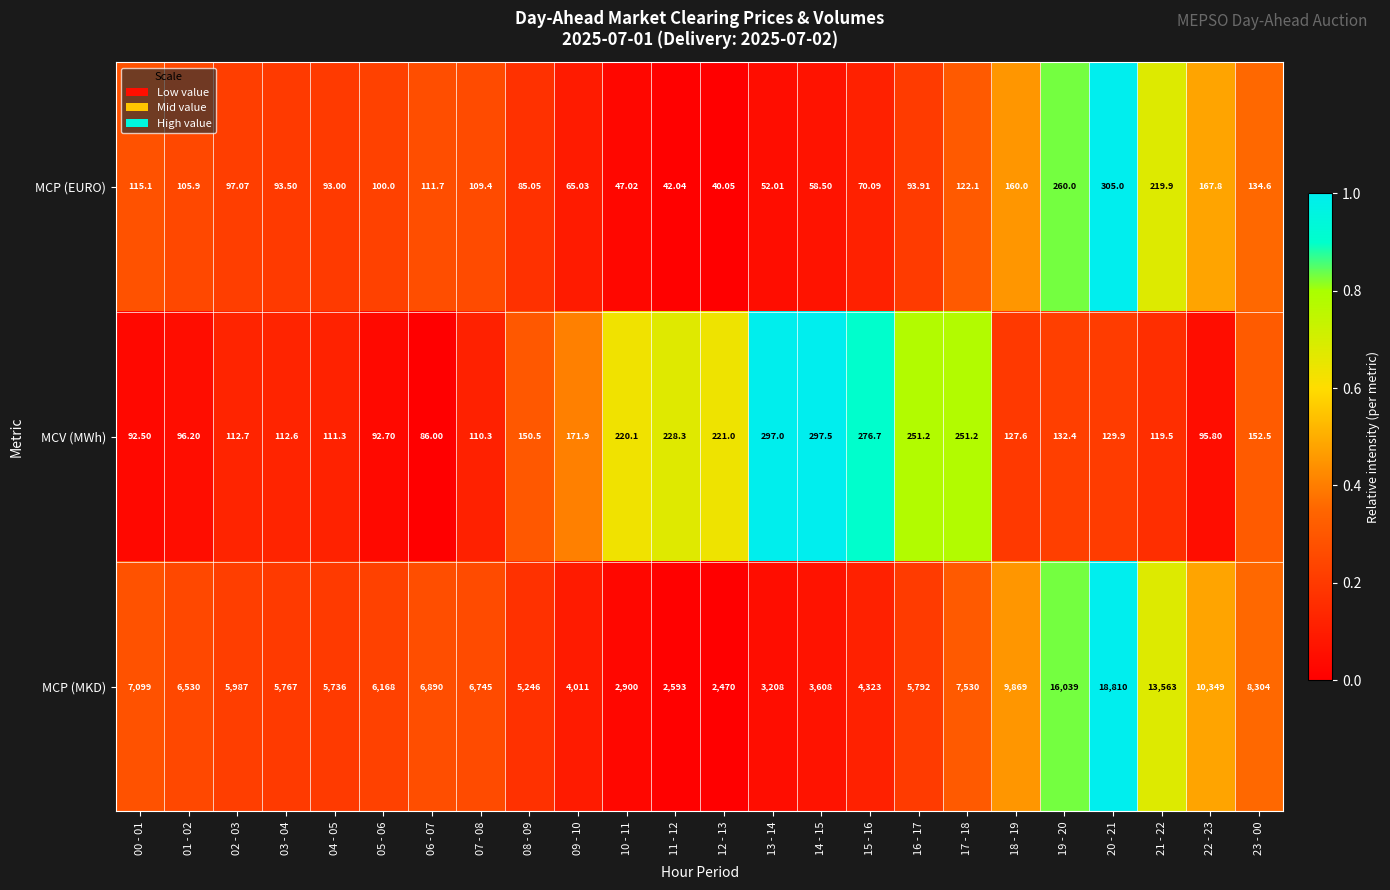

Which category has the lowest value across all series?

12 - 13